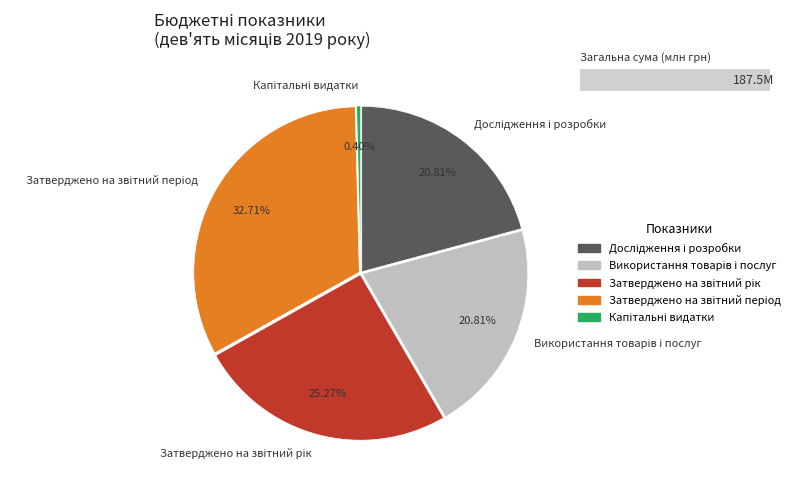

Combined, do Затверджено на звітний рік and Затверджено на звітний період account for over 50%?

Yes